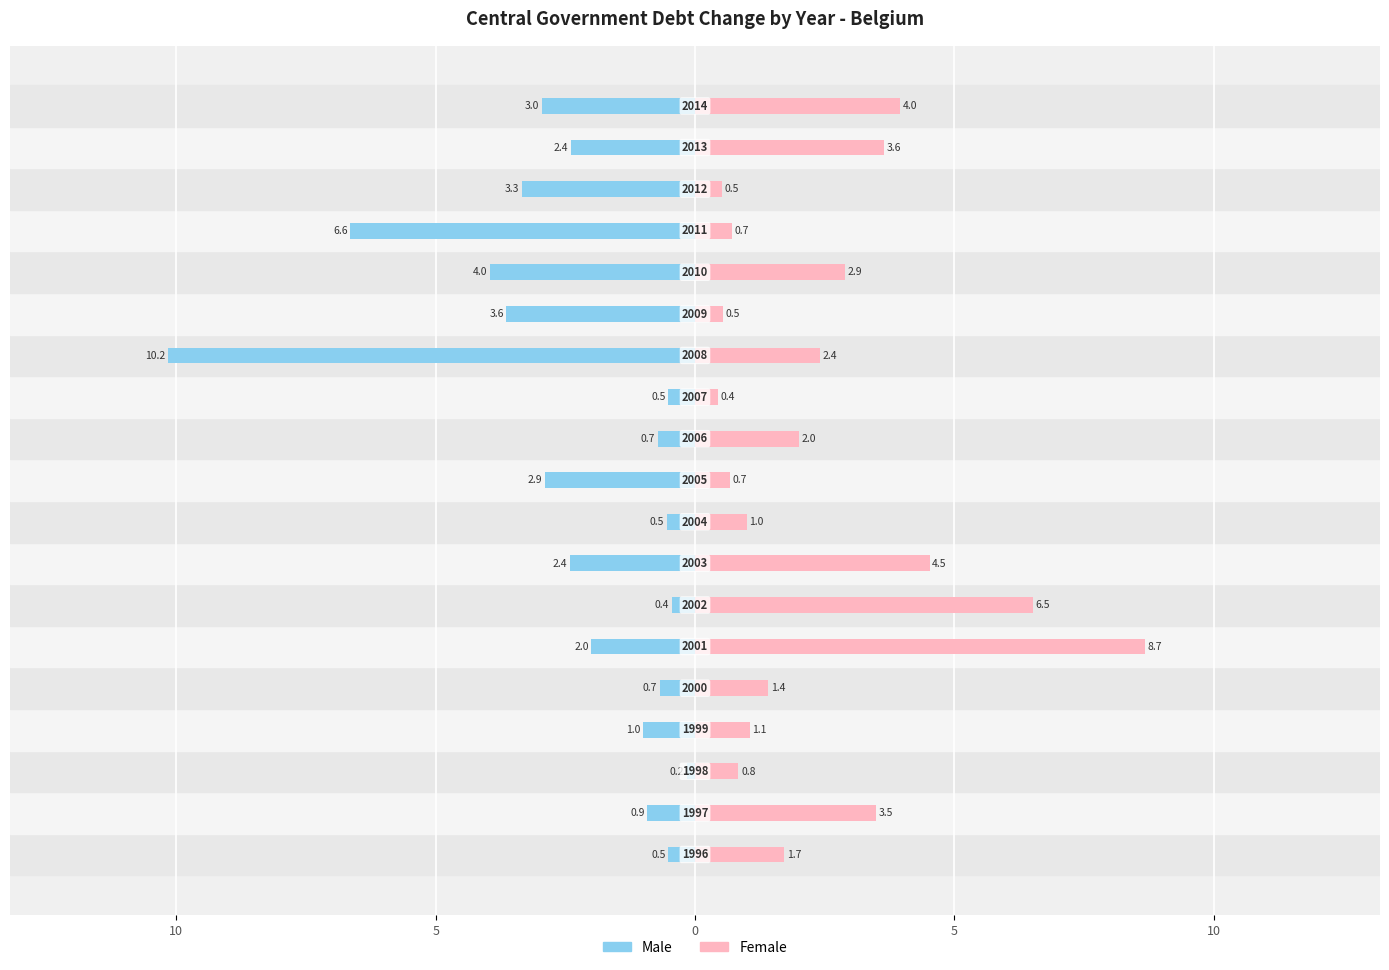

What is the value of the Female bar at the 14th from the left?

0.5